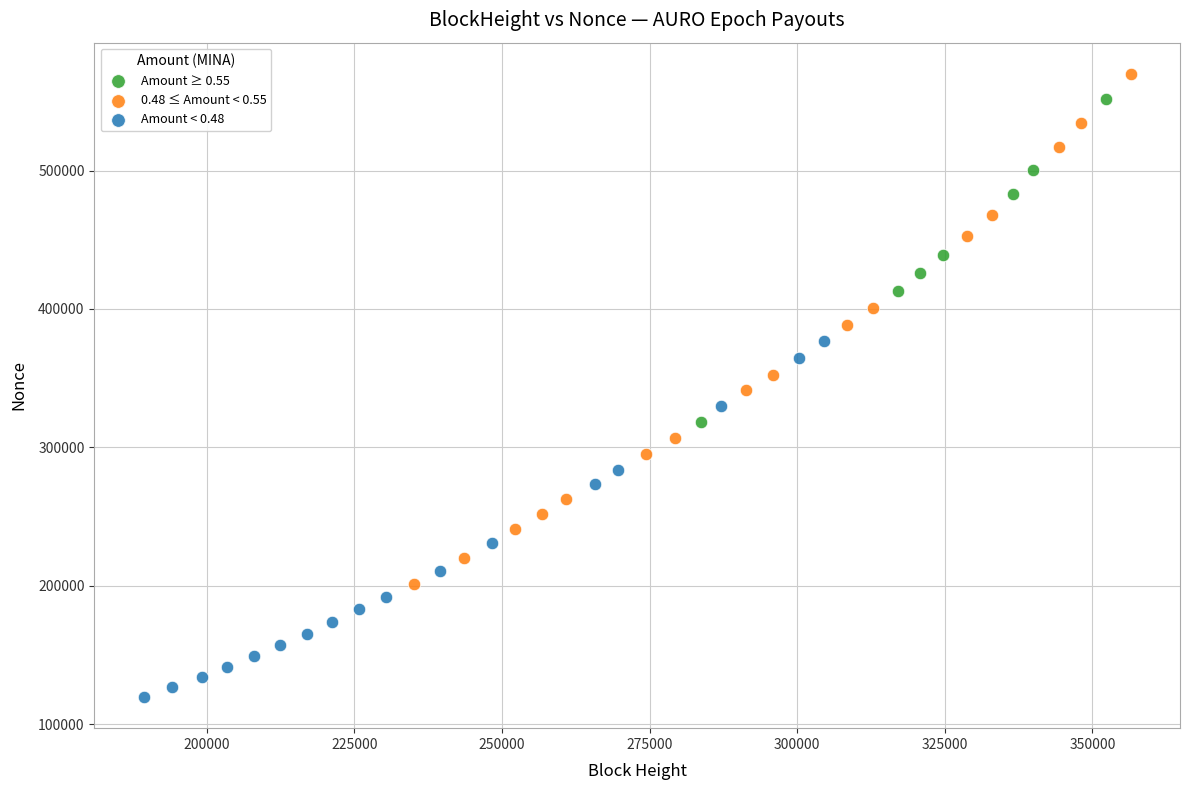

Which series has the largest Y range (max minus min)?

0.48 ≤ Amount < 0.55